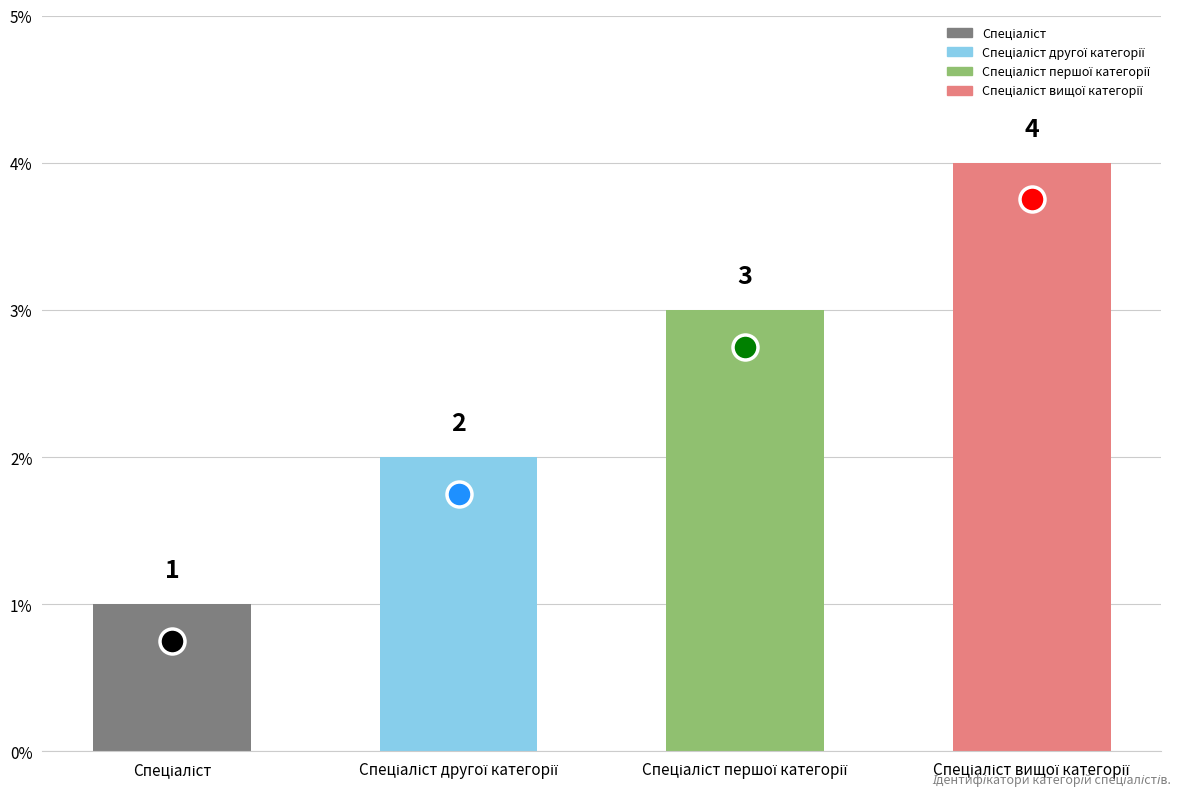

What is the value of the 3rd bar from the left?

3